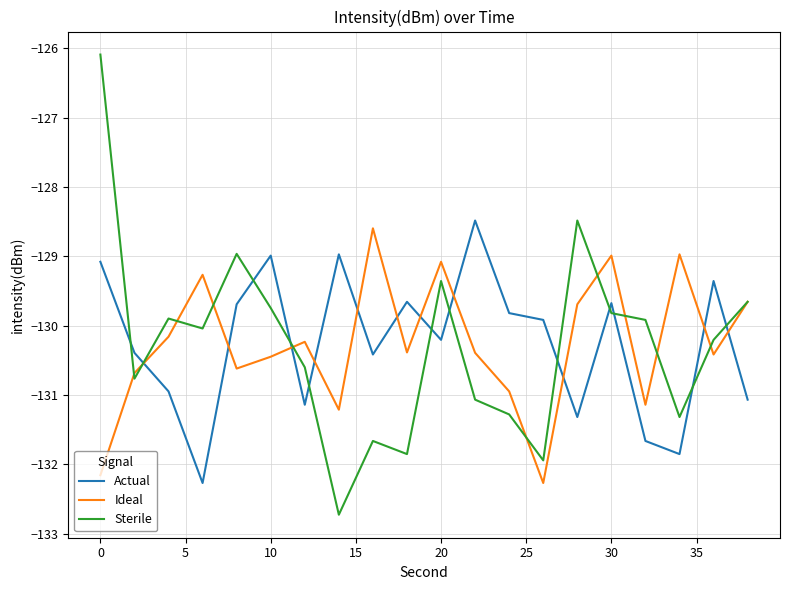

How many lines are shown in the chart?

3